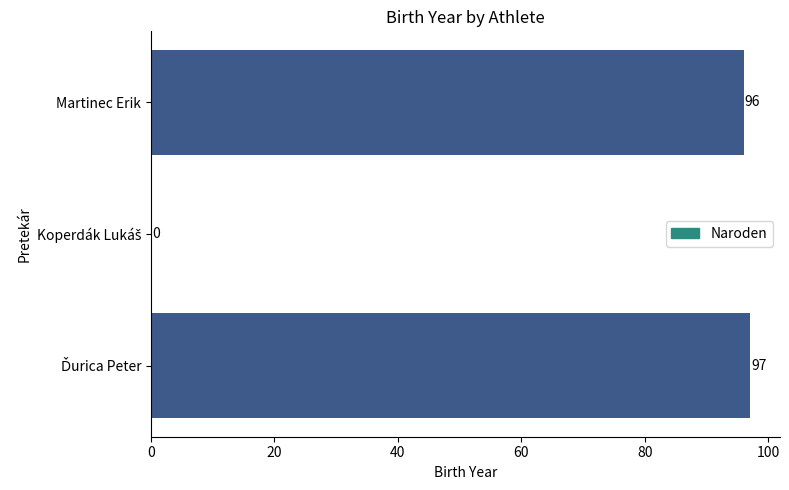

What is the approximate value at Martinec Erik?

96